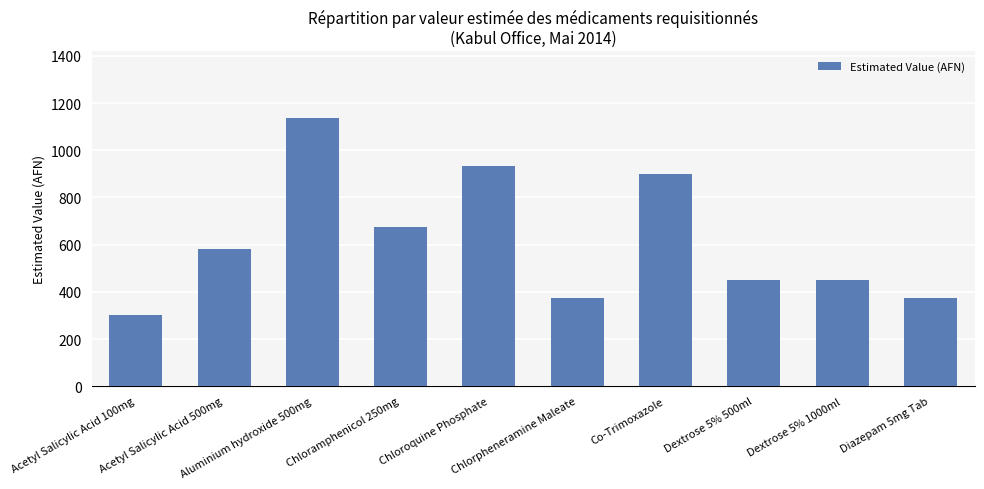

What is the value of the 6th bar from the left?

375.0